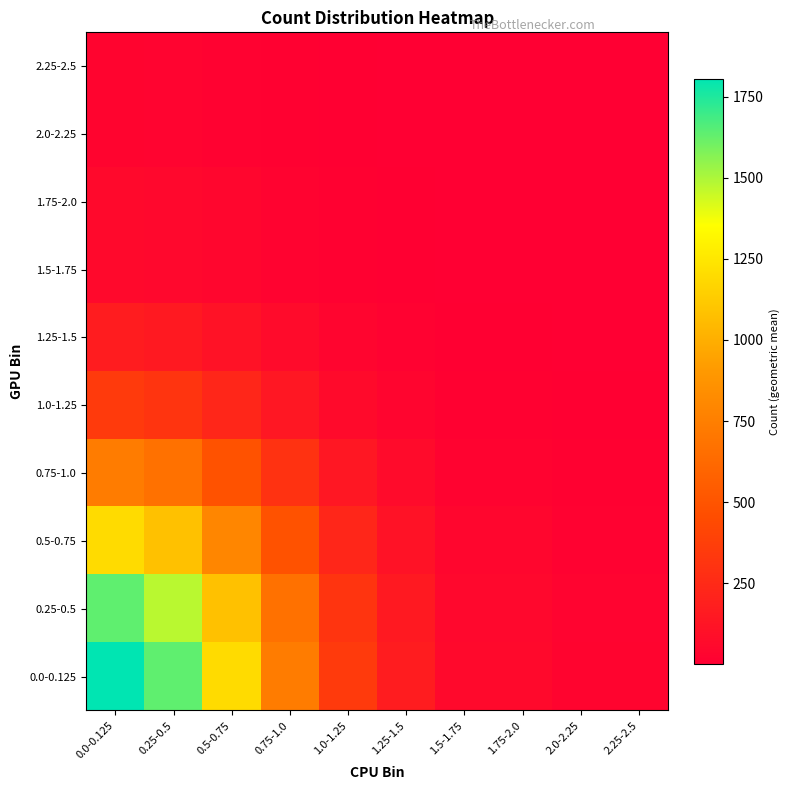

List the series in order of their peak value, lowest first.

2.0-2.25, 2.25-2.5, 1.5-1.75, 1.75-2.0, 1.25-1.5, 1.0-1.25, 0.75-1.0, 0.5-0.75, 0.25-0.5, 0.0-0.125